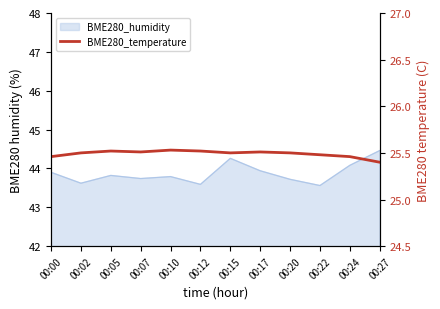

How many lines are shown in the chart?

1